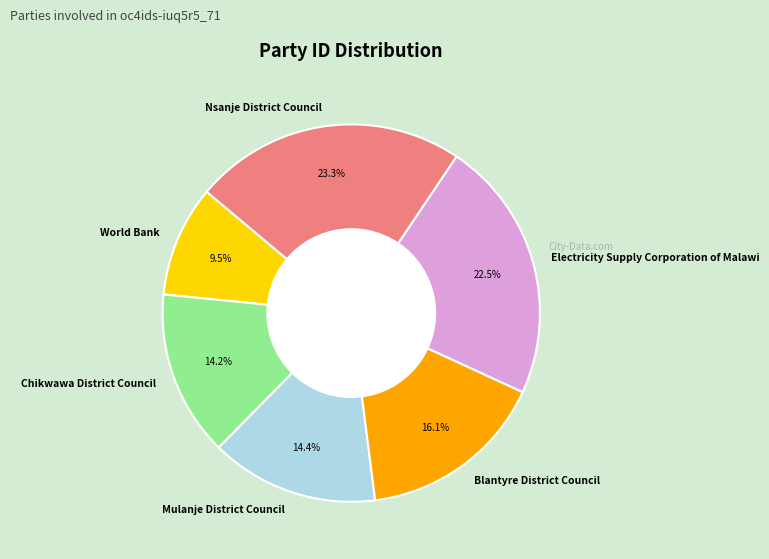

To the nearest percent, what is the difference between the largest and smallest slice percentages?

14%